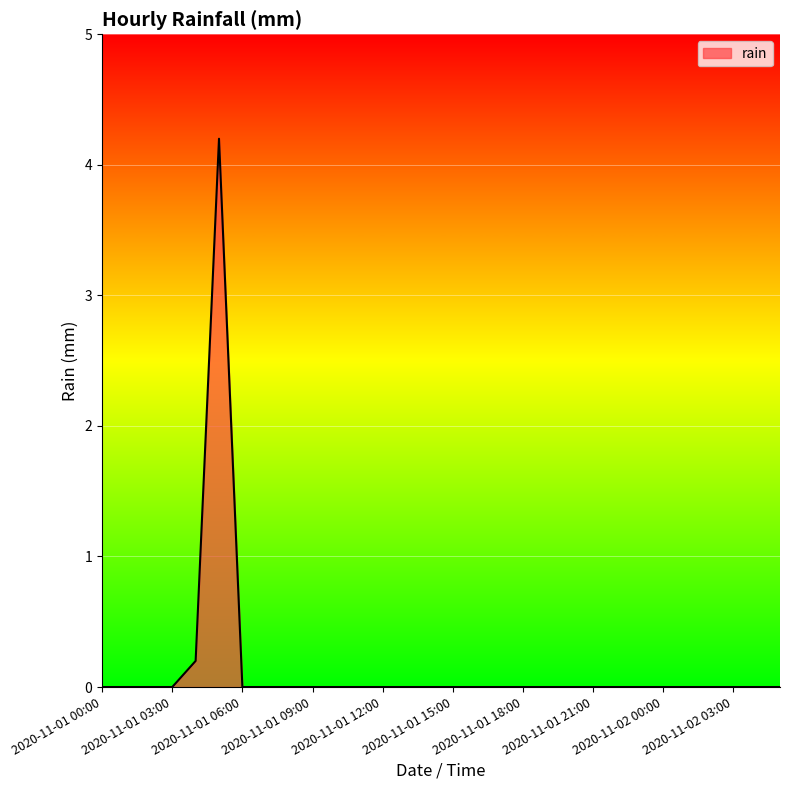

What is the difference between the maximum and minimum values?

4.2